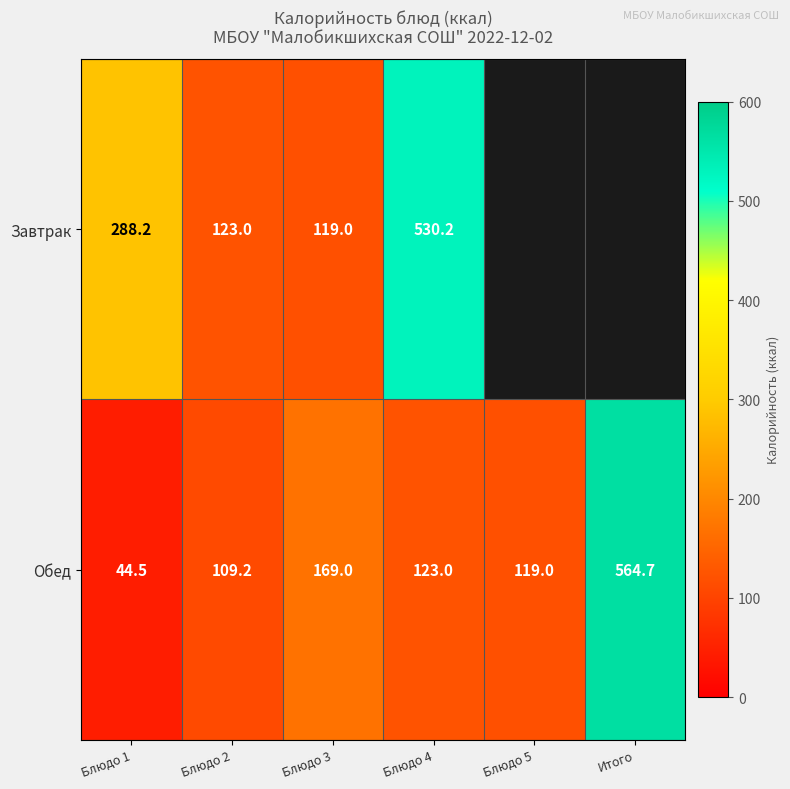

What is the total value across all series at Блюдо 3?

288.0